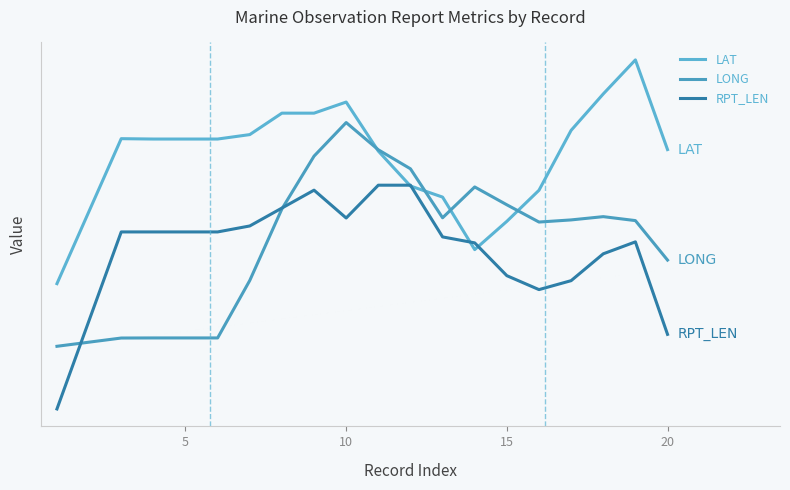

At which category is the sum across all series the highest?

10